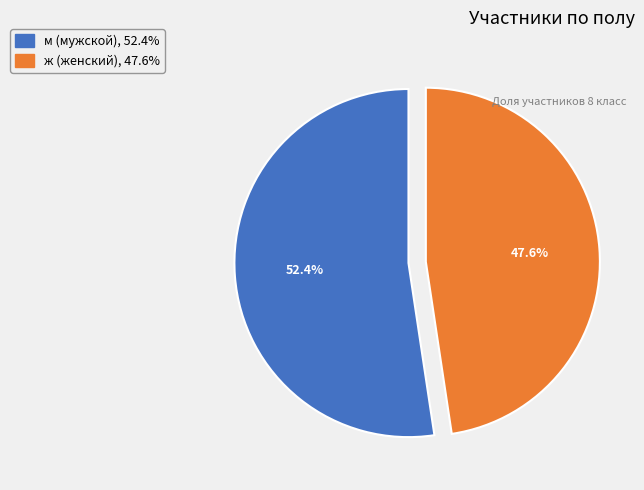

Count the number of slices in the pie.

2